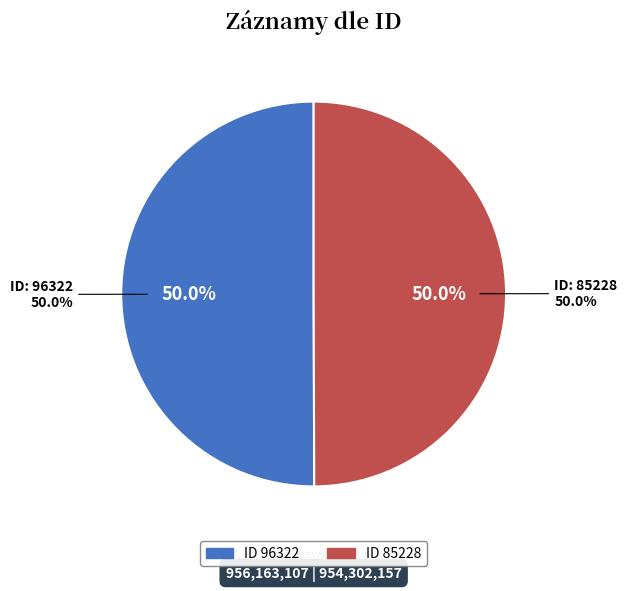

Which slice is the largest?

96322